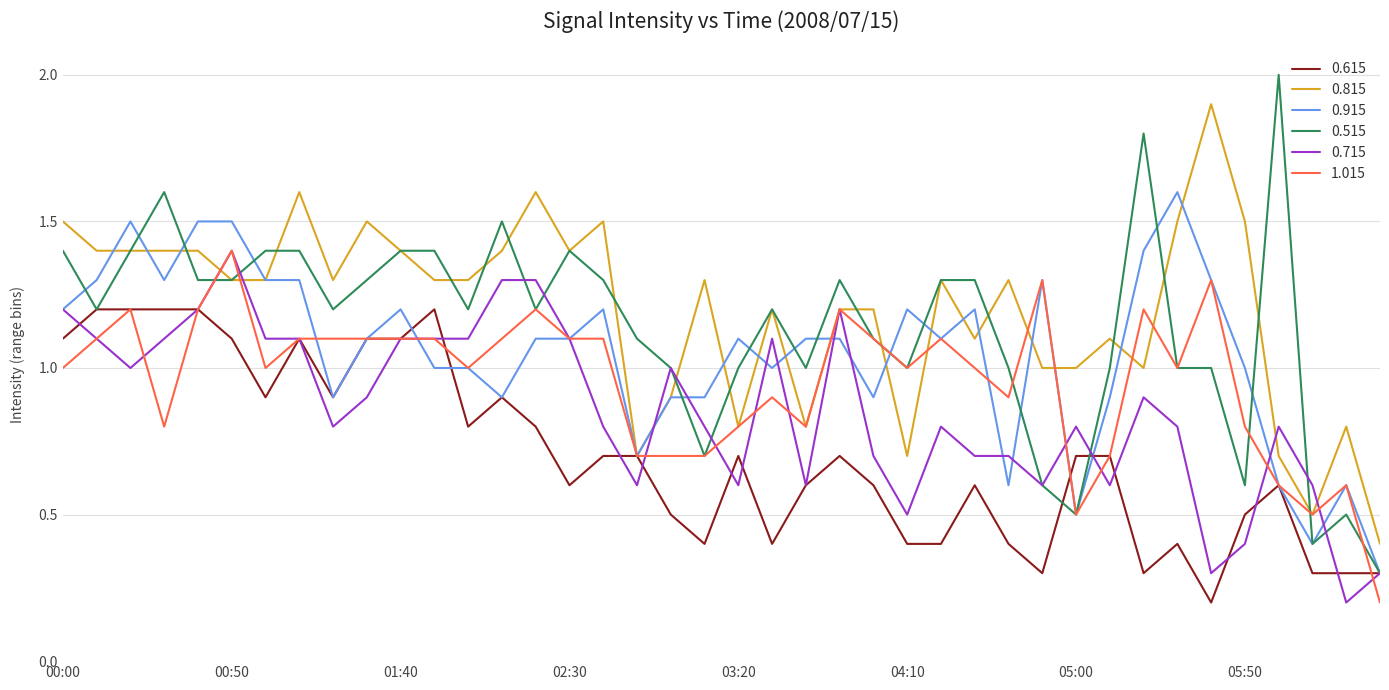

What is the minimum value for 0.515?

0.3